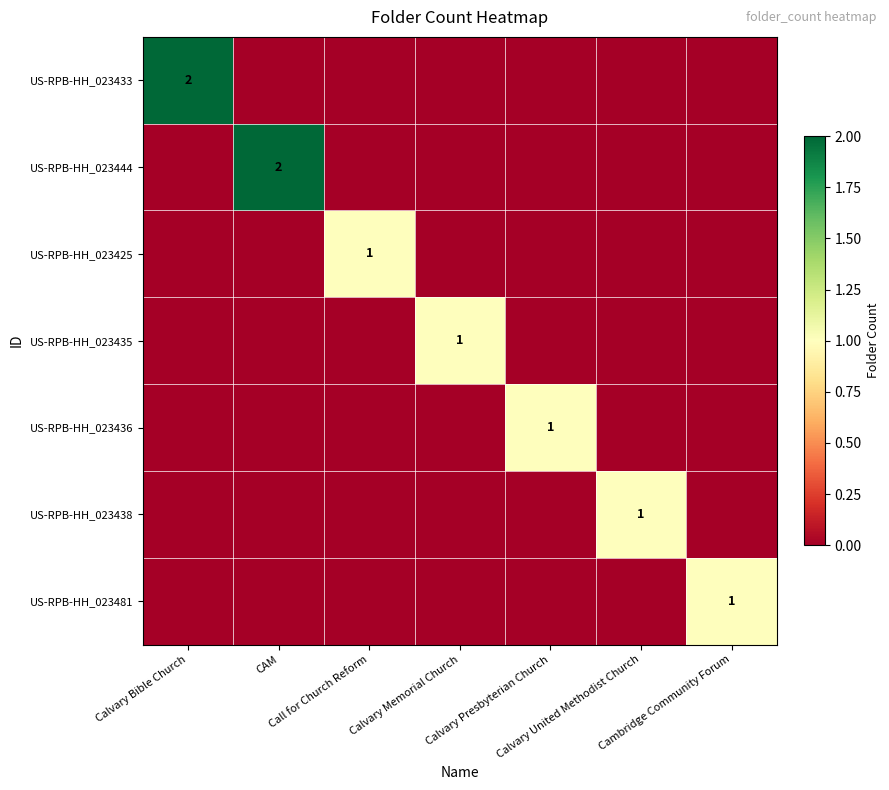

Which has a higher value, Calvary United Methodist Church or Calvary Bible Church?

Calvary Bible Church